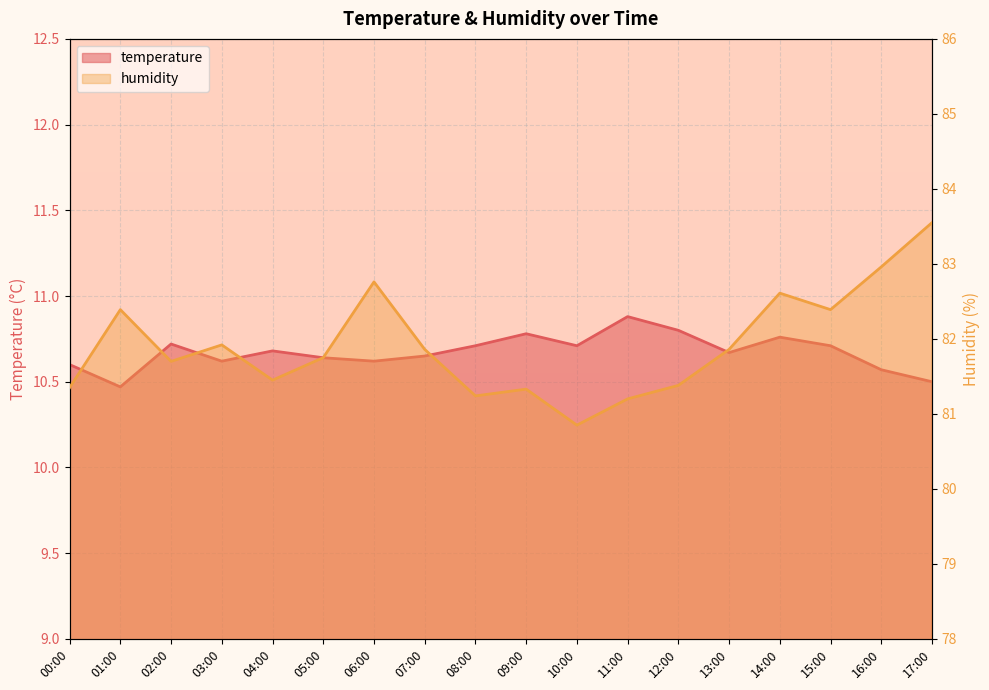

What is the difference between the second highest and minimum values in the humidity series?

2.1